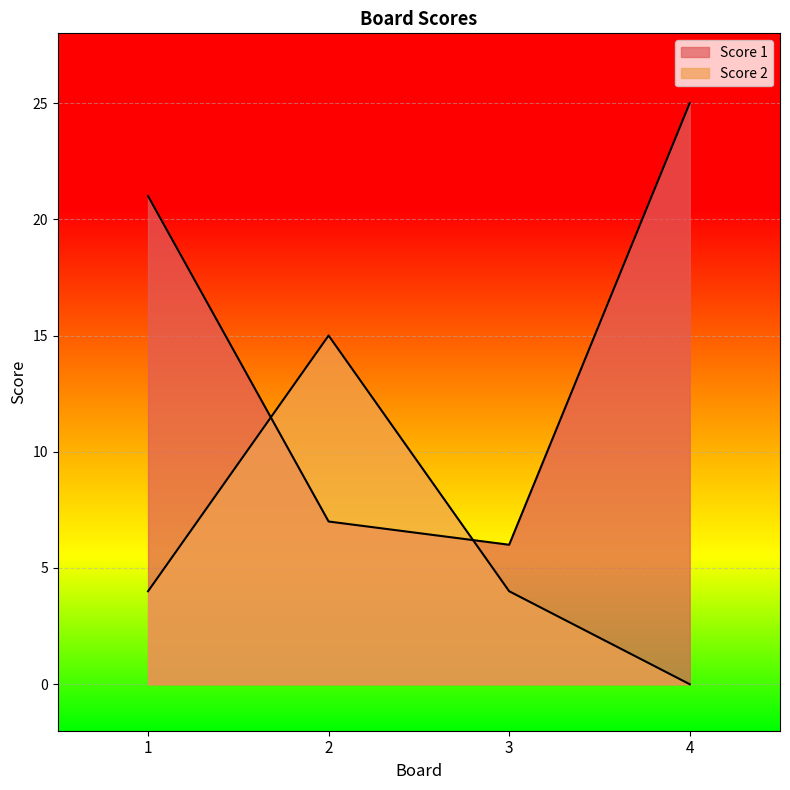

List the series in order of their overall mean, lowest first.

Score 2, Score 1